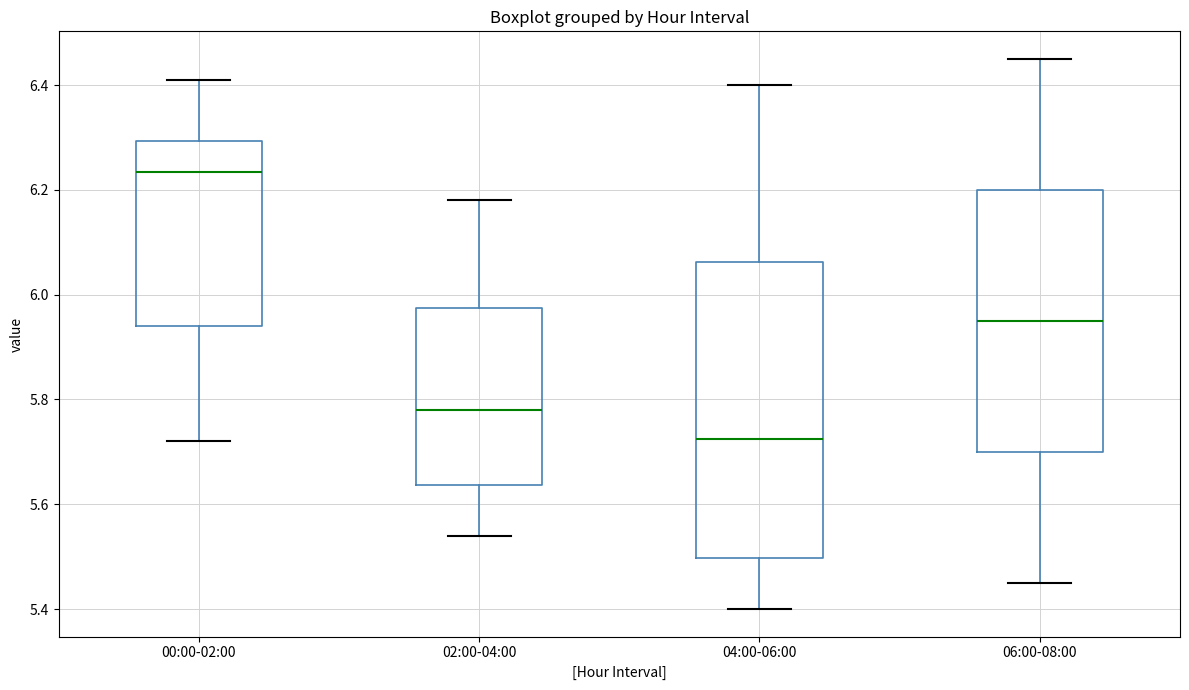

Reading left to right, transcribe this box plot: for each box, give where its median line is, the range the box spans, and where its two whiskers end, as read against the y-axis. The values are not printed on the chart, so give them approximately, as read against the axis.

00:00-02:00: median 6.24, box 5.94 to 6.30, whiskers 5.72 to 6.42
02:00-04:00: median 5.78, box 5.64 to 5.98, whiskers 5.54 to 6.18
04:00-06:00: median 5.72, box 5.50 to 6.06, whiskers 5.40 to 6.40
06:00-08:00: median 5.96, box 5.70 to 6.20, whiskers 5.46 to 6.46